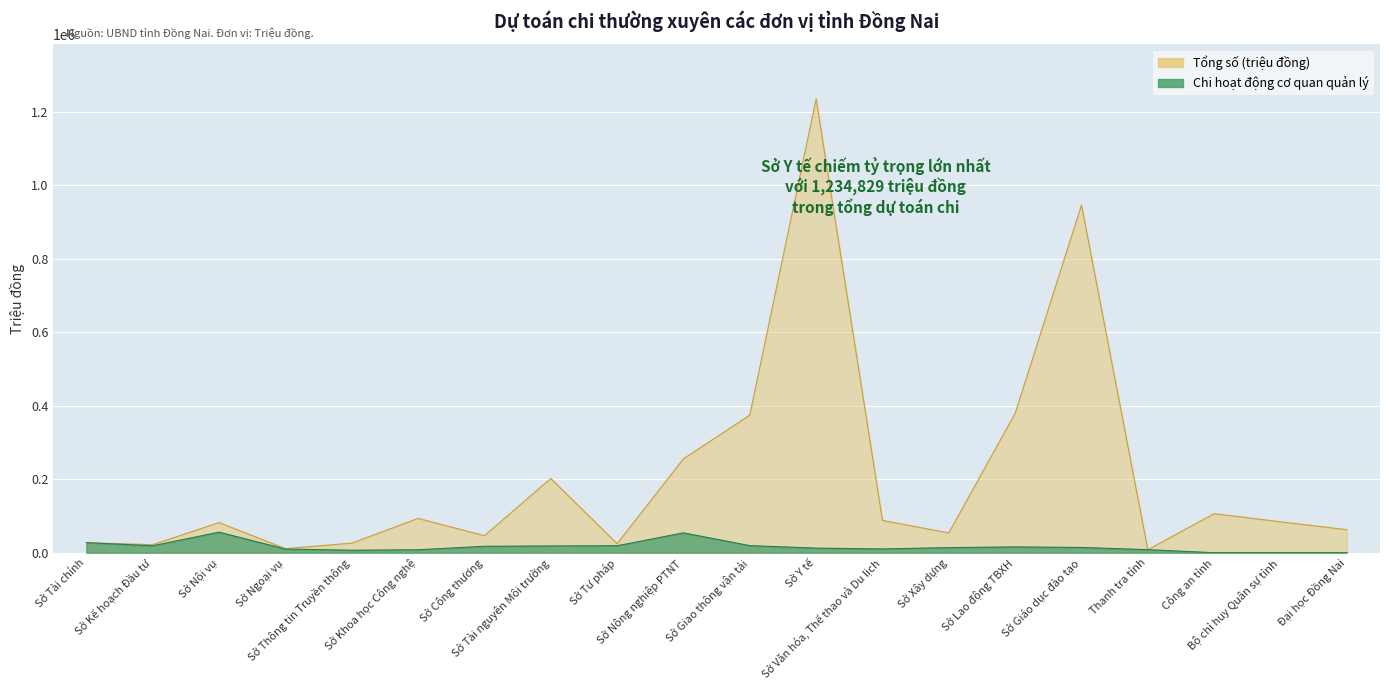

Which category has the lowest value in the Chi hoạt động cơ quan quản lý series?

Công an tỉnh